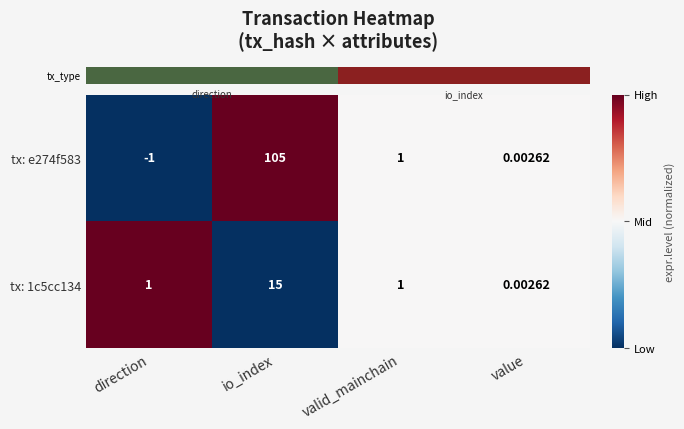

Which label corresponds to the largest value in the chart?

io_index